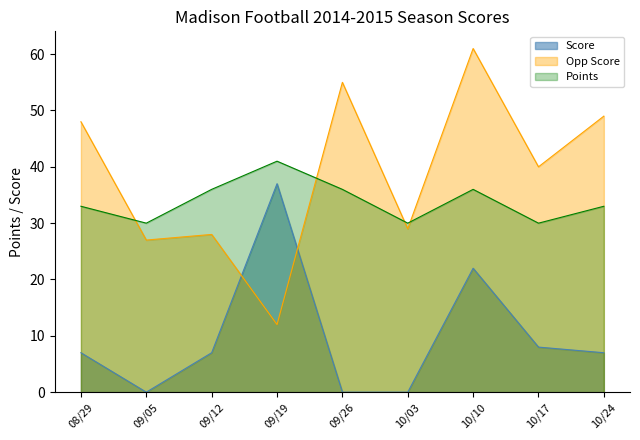

How many interior local peaks does the Score series have?

2